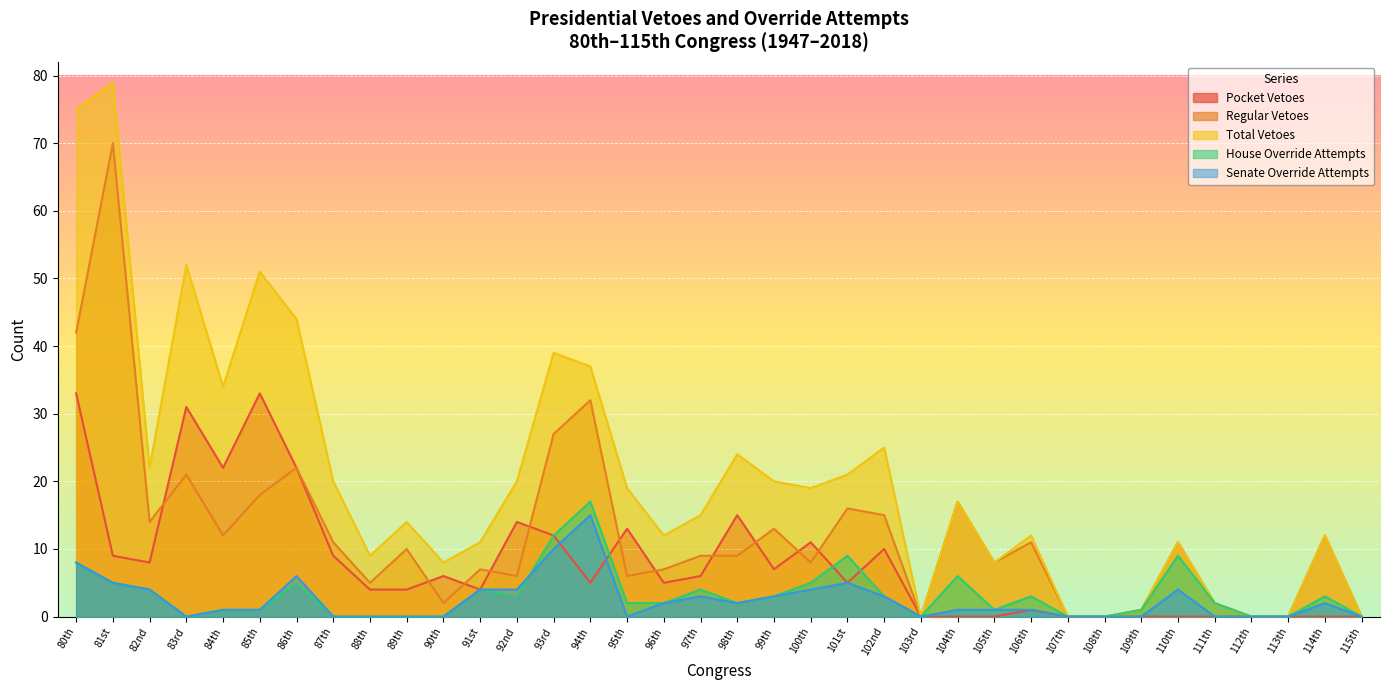

Does the chart display data point markers on the line(s)?

No